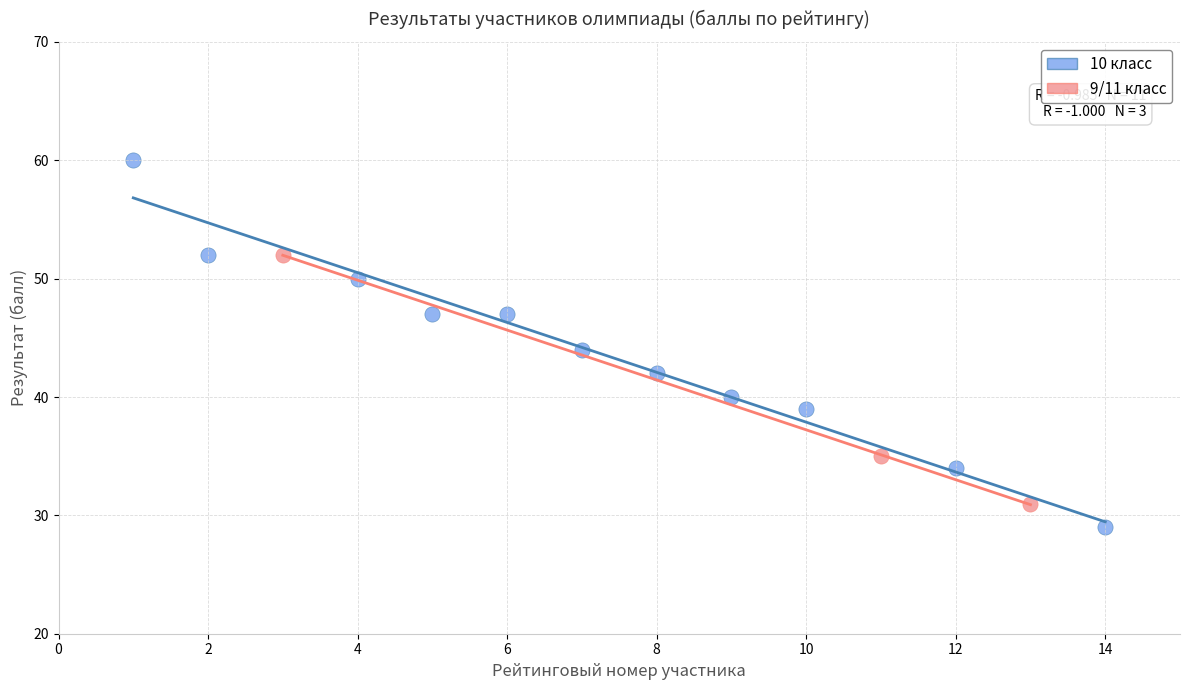

Which series contains the highest Y value?

10 класс